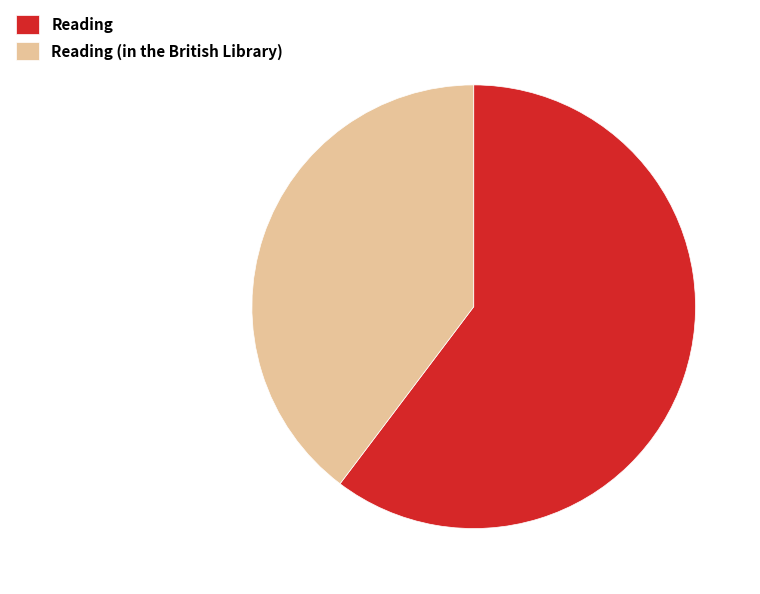

Which has a higher value, Reading (in the British Library) or Reading?

Reading